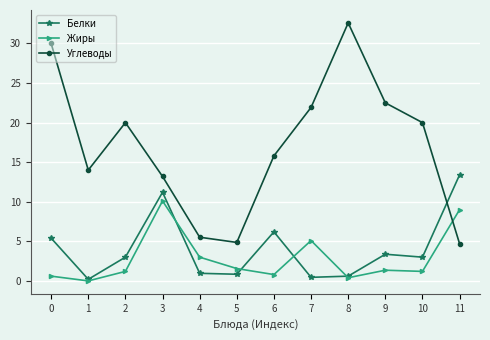

At which category does Углеводы reach its first local peak?

2